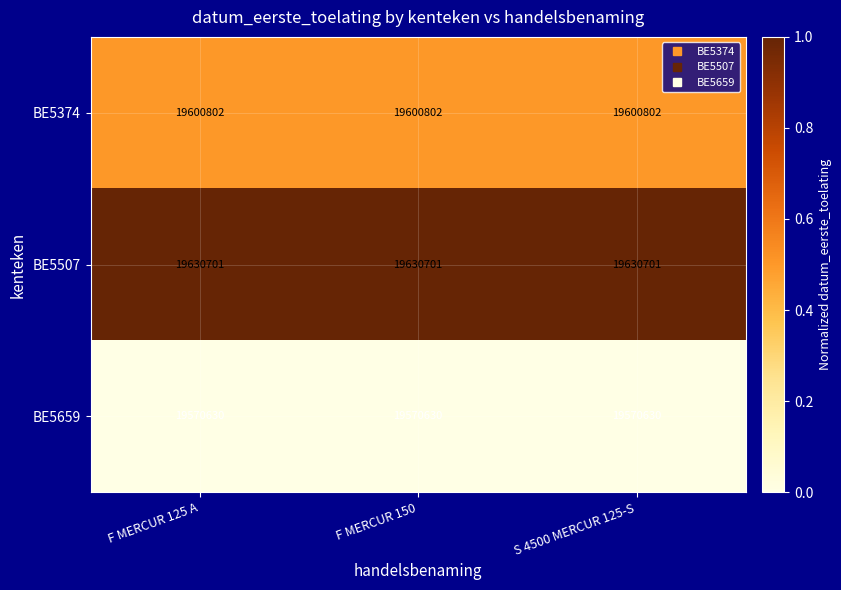

What is the highest value of the BE5659 series?

19570630